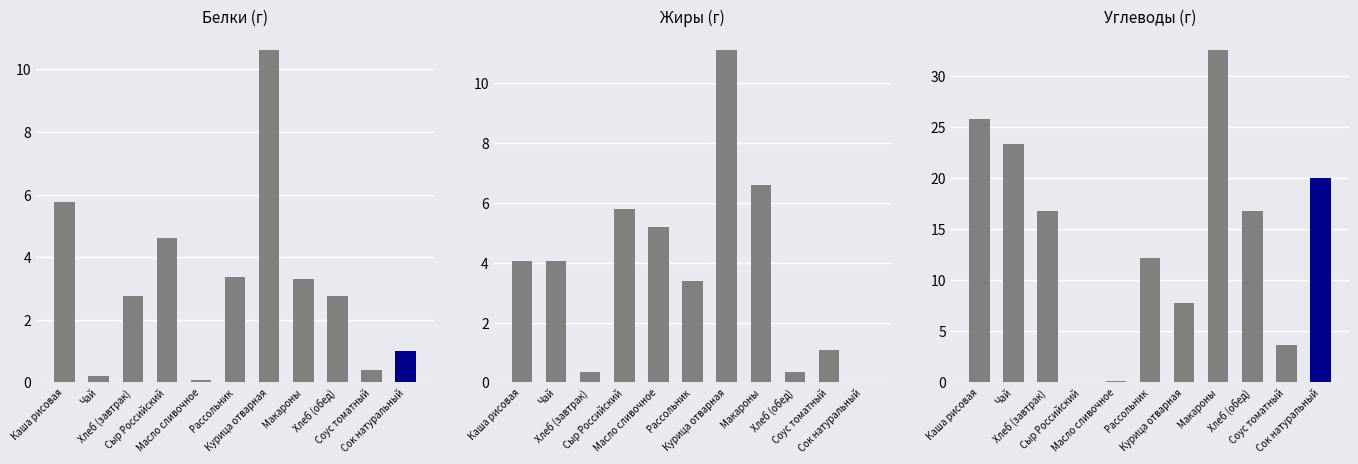

How many positive values does the Жиры series have?

10